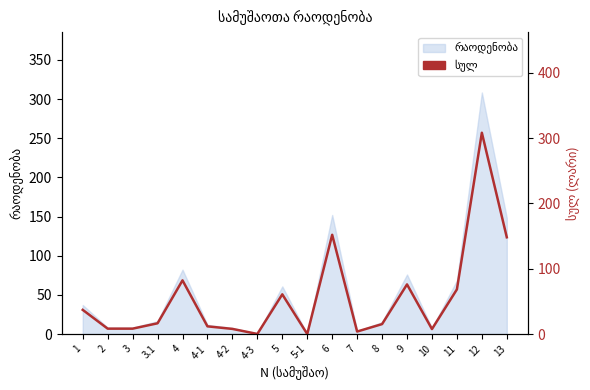

Rank the categories by value from highest to lowest.

12, 6, 13, 4, 9, 11, 5, 1, 3.1, 8, 4-1, 2, 3, 4-2, 10, 7, 4-3, 5-1